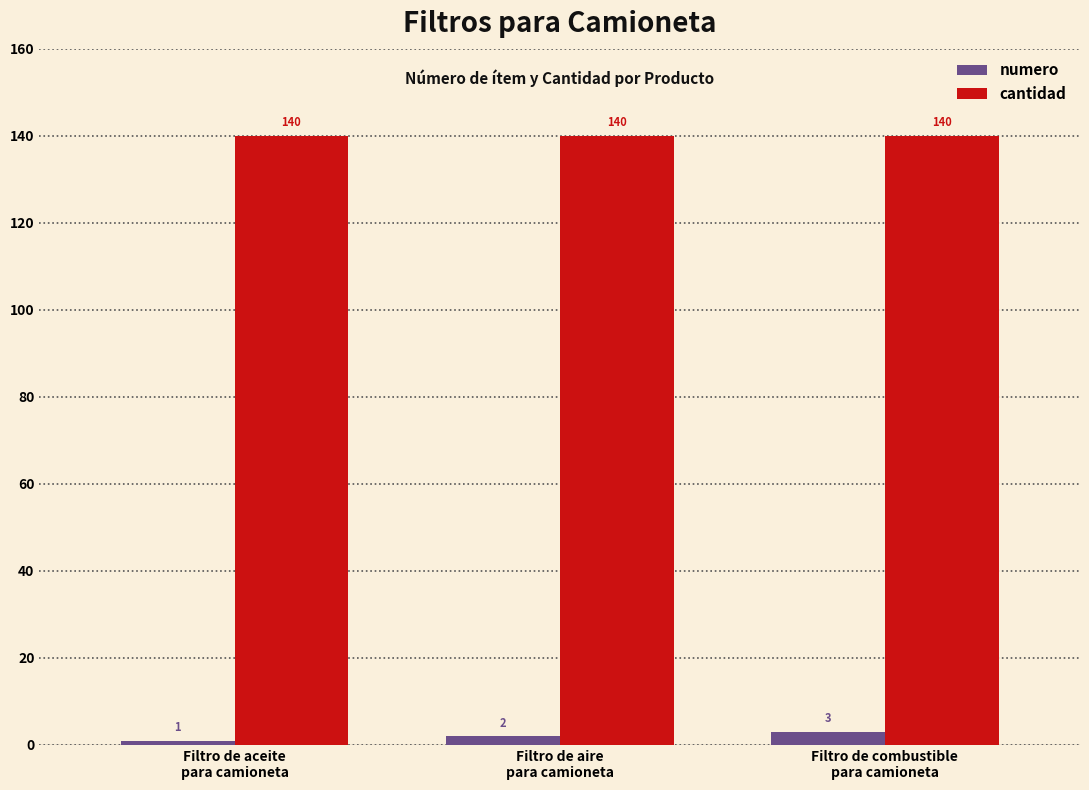

Count the numero values in the range 1 to 3.

3